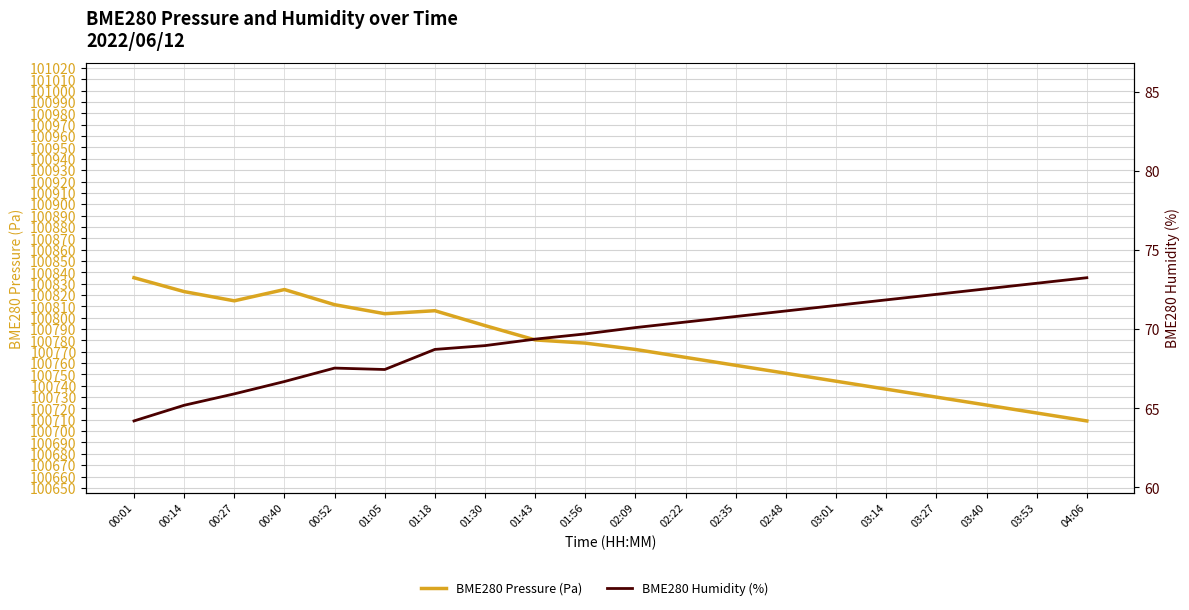

At 00:27, list the series in order from smallest to largest.

BME280 Humidity (%), BME280 Pressure (Pa)